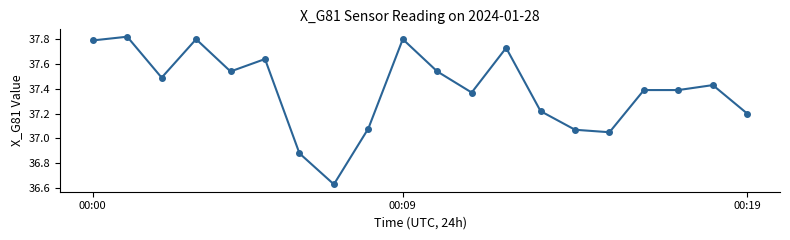

What is the difference between the maximum and minimum values?

1.2